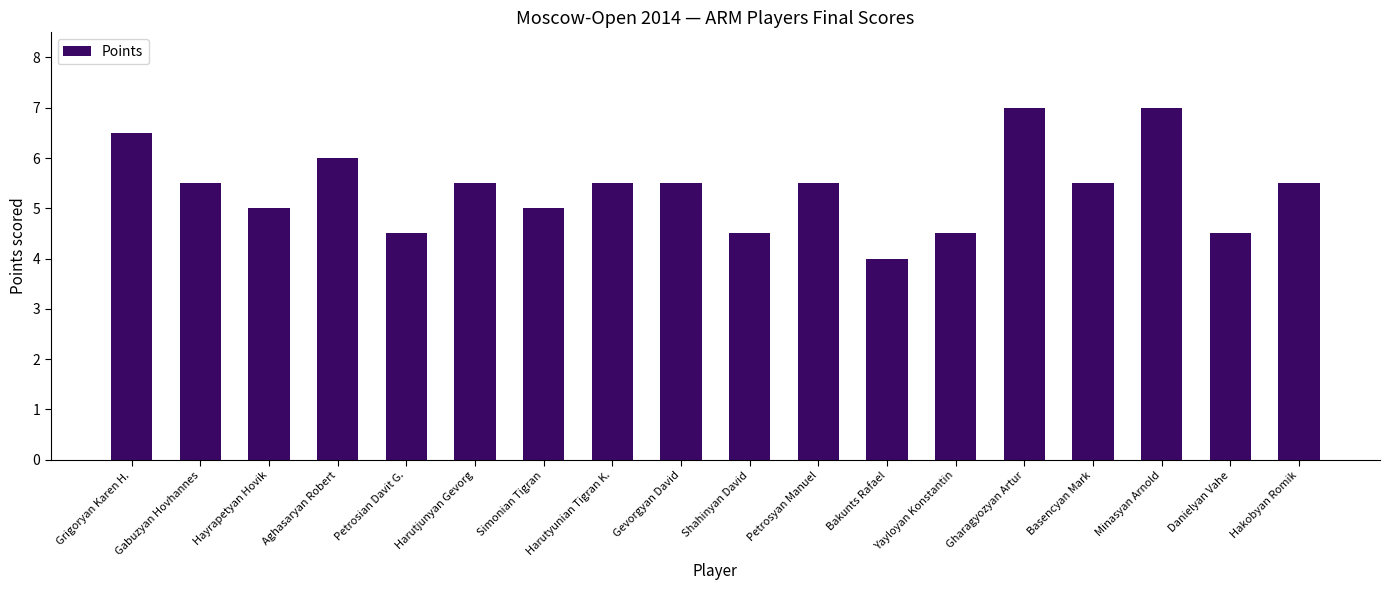

True or false: the data shows 6.5 at Grigoryan Karen H..

True